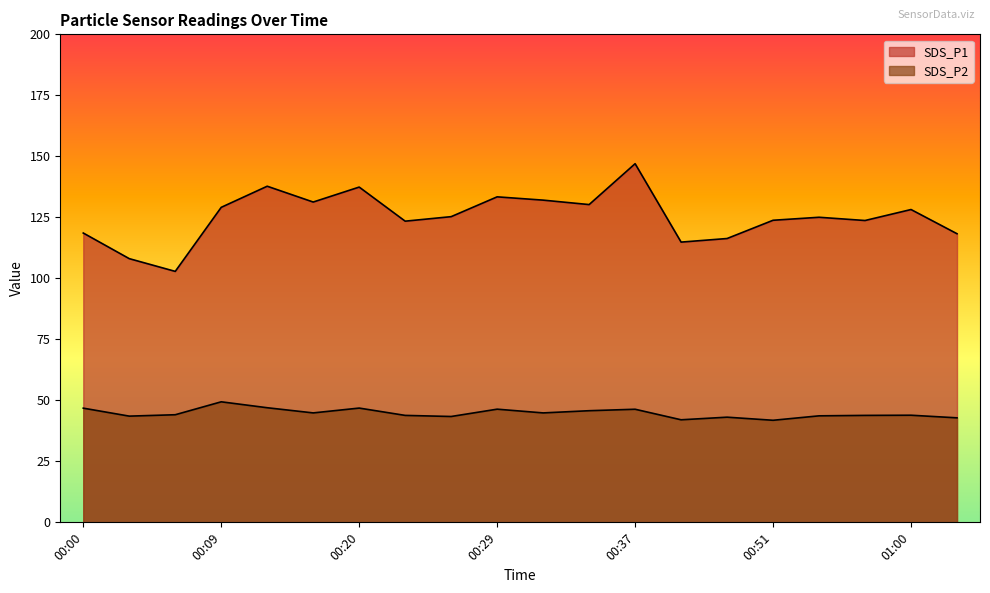

What is the label of the 12th point from the right?

00:26